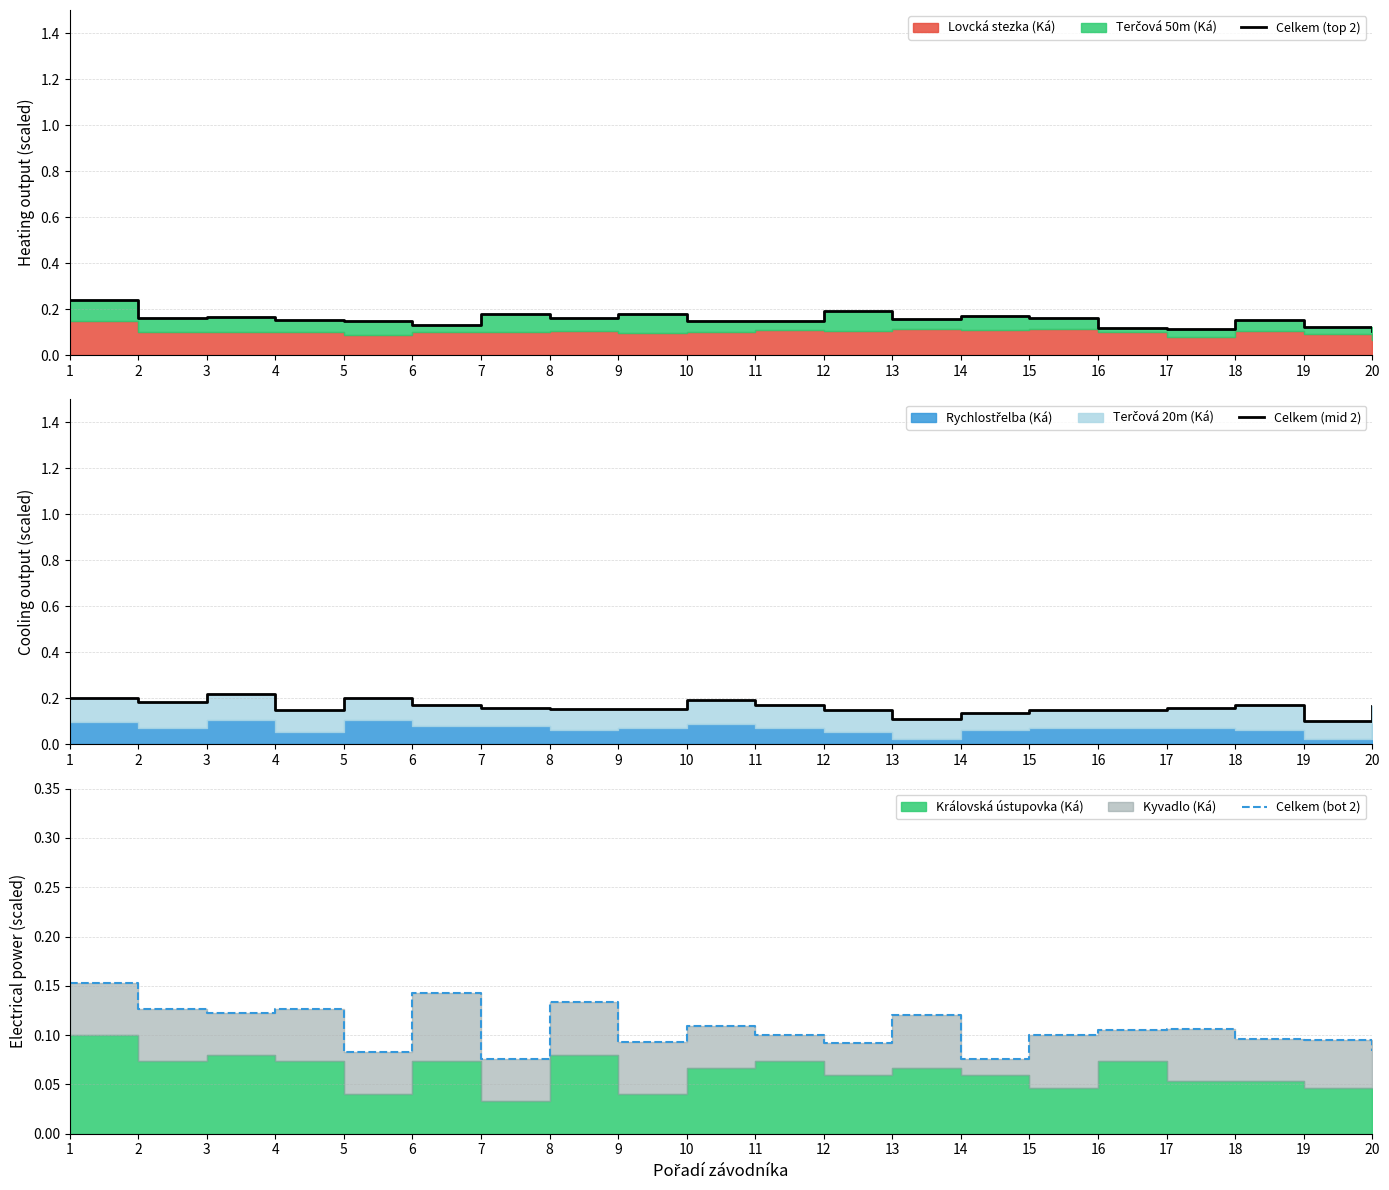

Does the chart have visible grid lines?

Yes